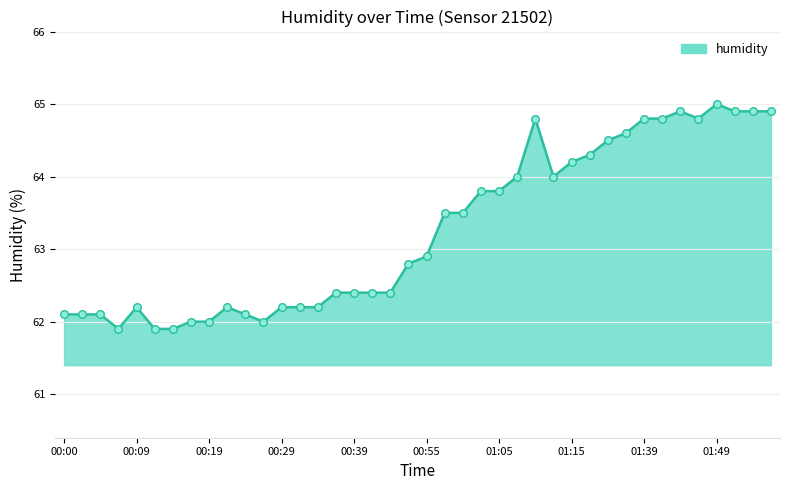

What is the smallest value displayed?

61.9